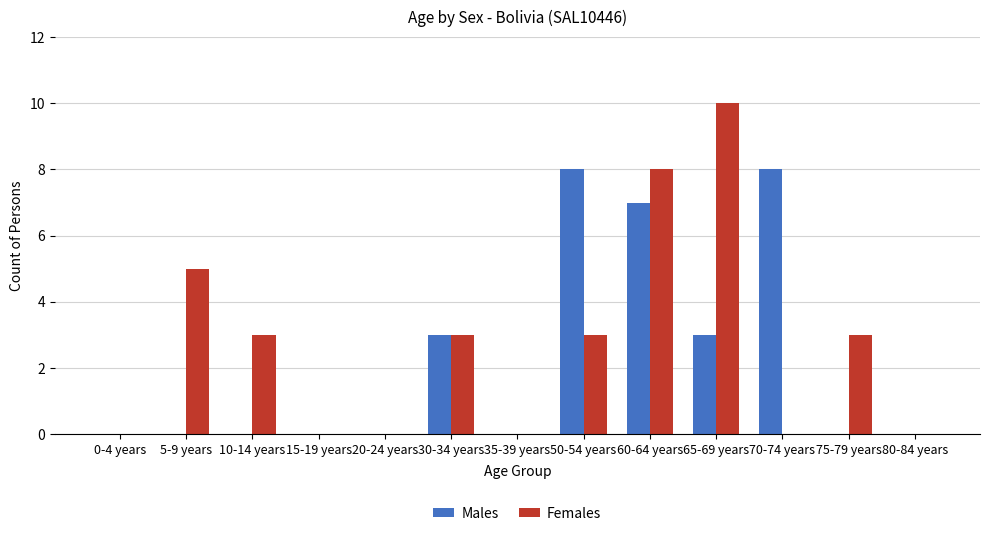

Is the value of Females at 5-9 years greater than the value of Males at 5-9 years?

Yes